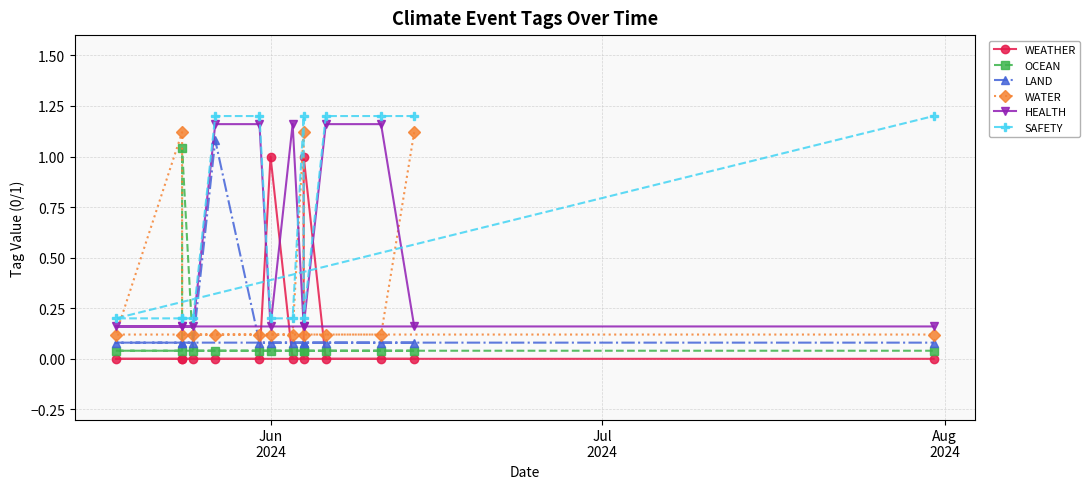

Which category has the highest value across all series?

Jun
2024